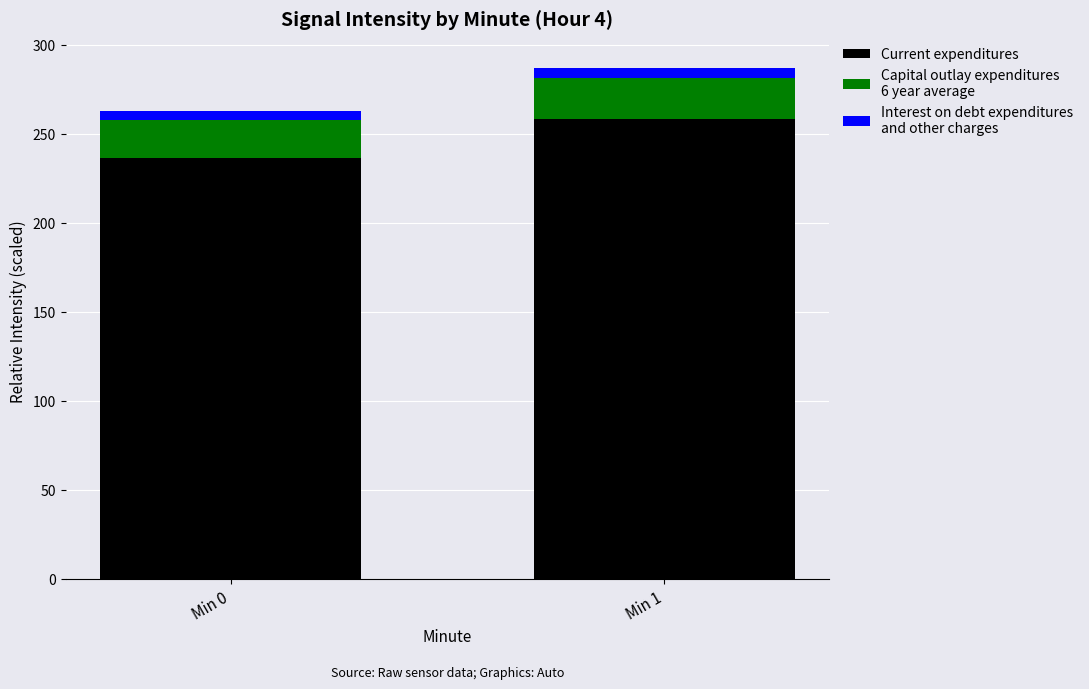

Does the chart contain stacked bars?

Yes